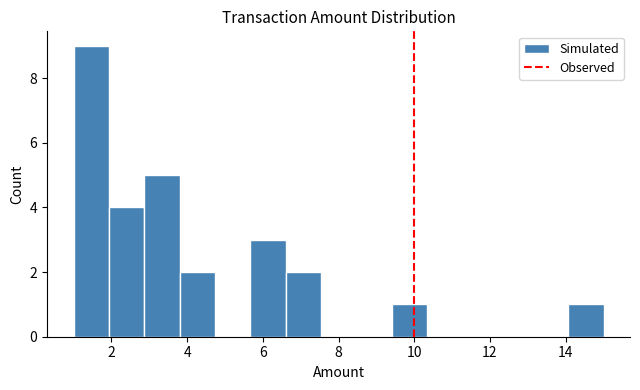

How tall is the bar that spans 14.0 to 15.0 on the x-axis? Neither the bar edges nor the heights are printed on the chart, so give them approximately, as read against the axes.

1